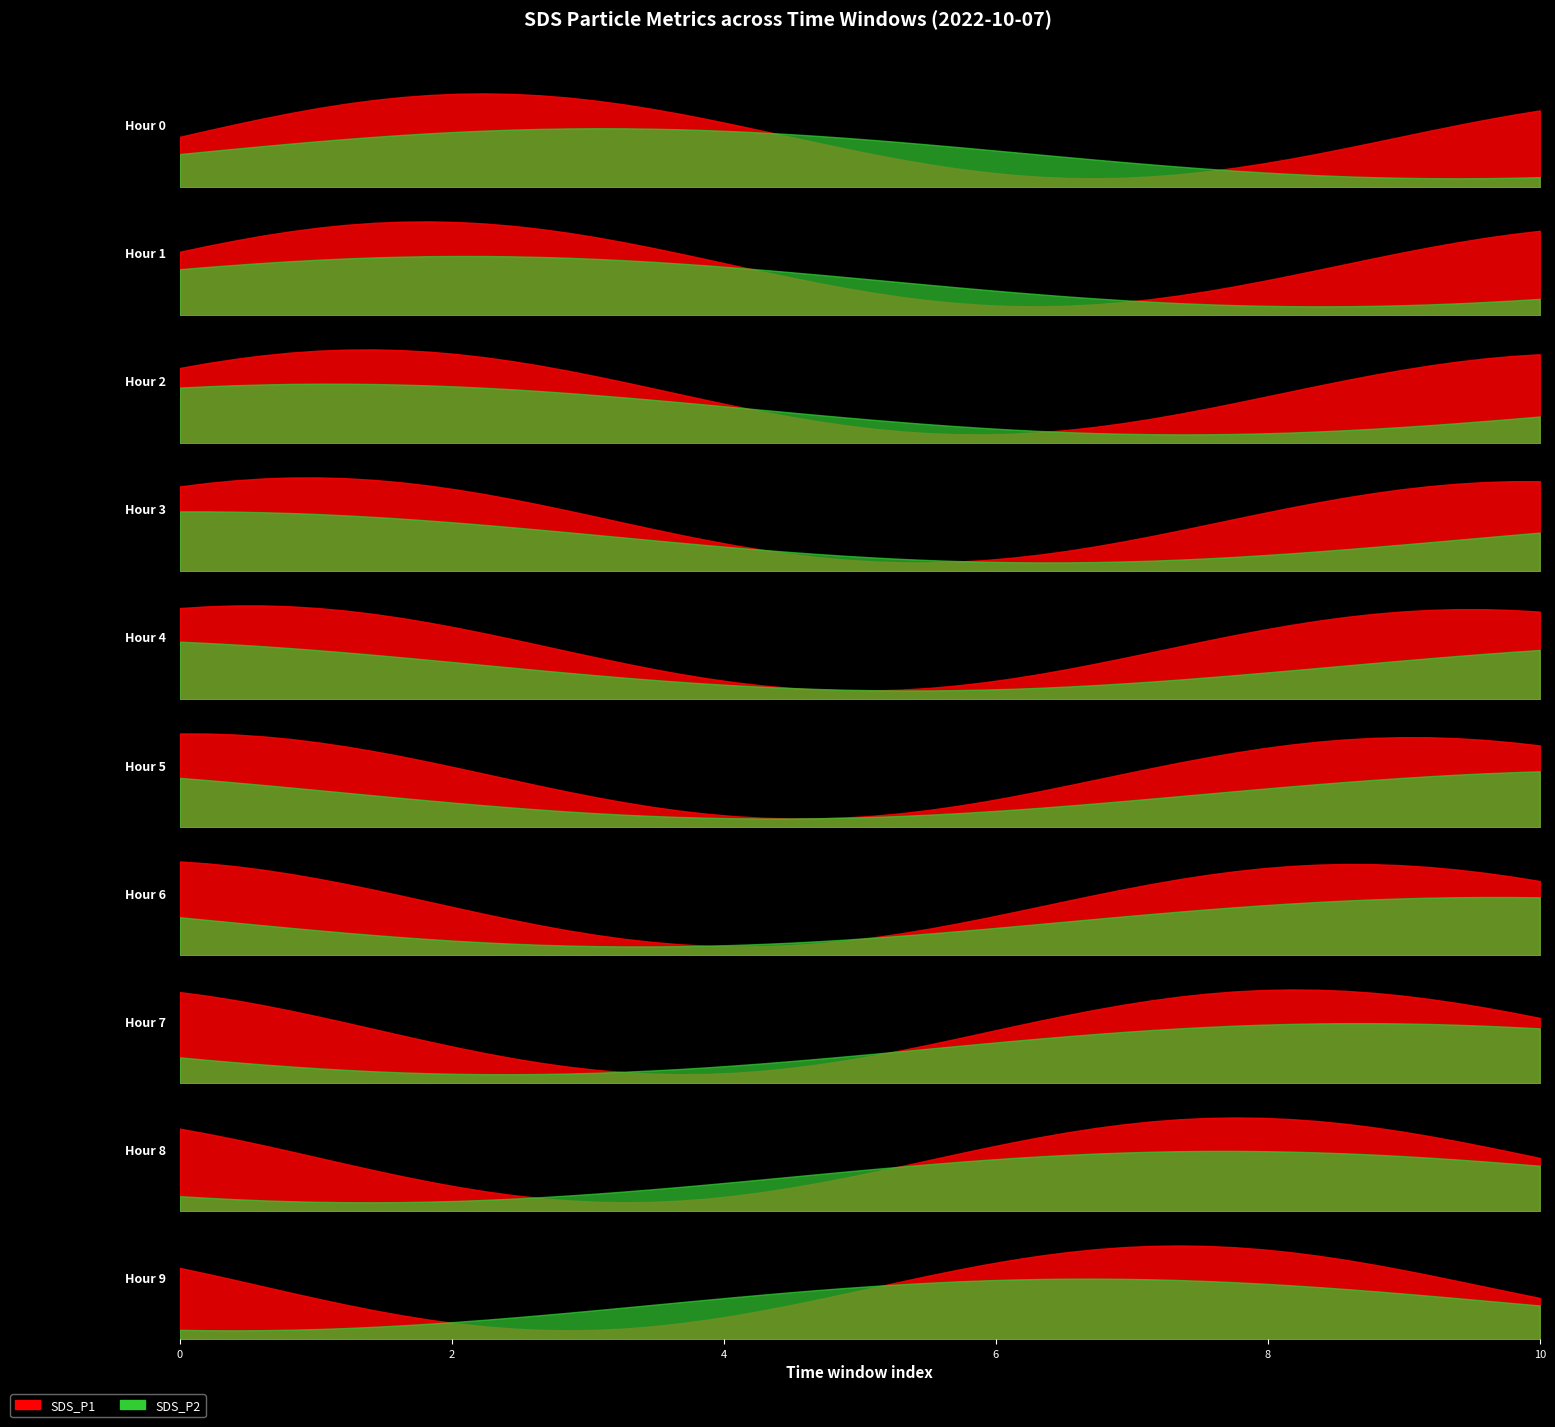

Is the value of SDS_P1 at 08:00 greater than the value of SDS_P2 at 04:30?

Yes